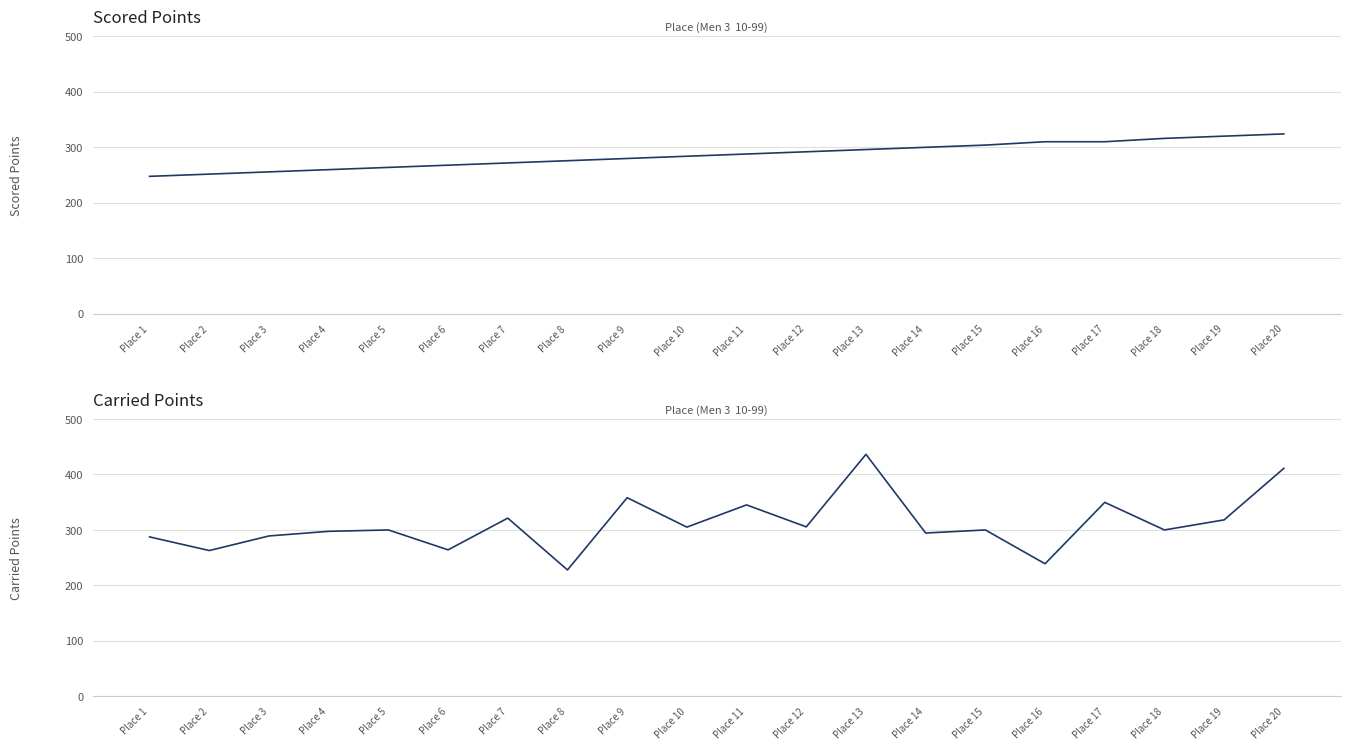

Between Place 2 and Place 3, which series saw the biggest shift?

Carried Points